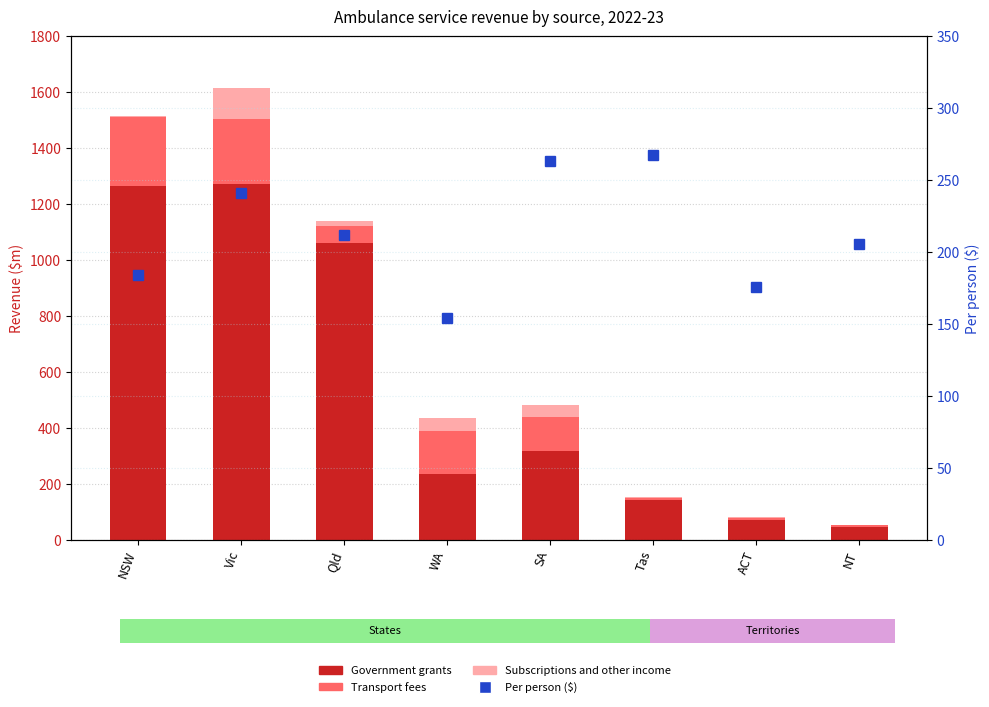

What is the minimum value shown in the chart?

0.9